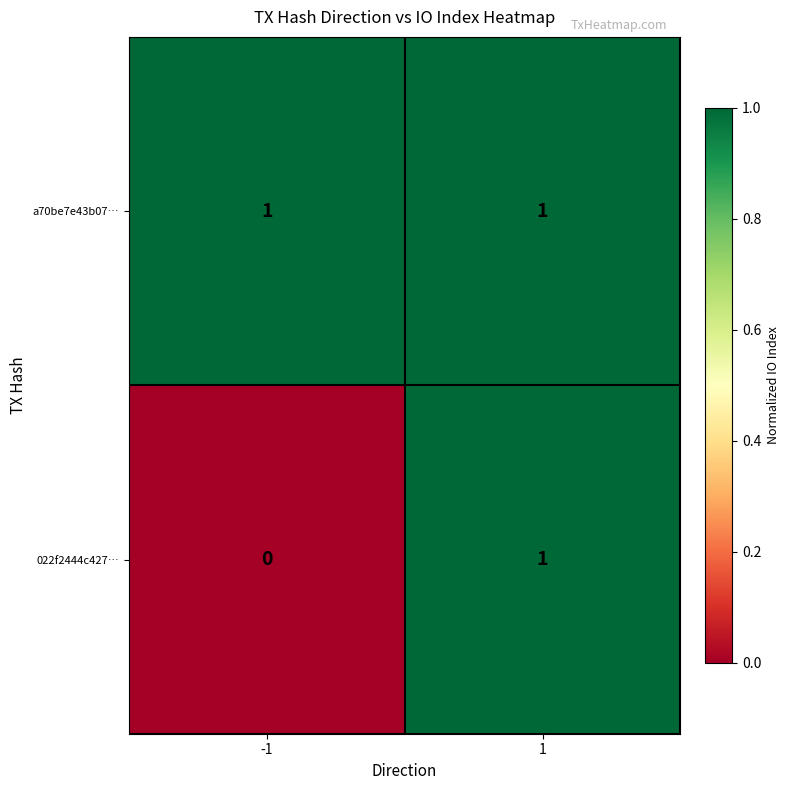

Rank the series by their average value, from highest to lowest.

a70be7e43b07…, 022f2444c427…